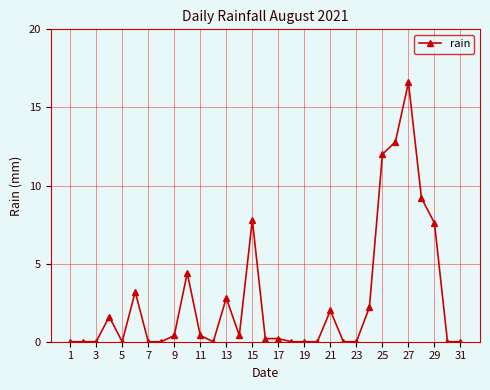

True or false: the data has more than 1 interior local peaks.

True